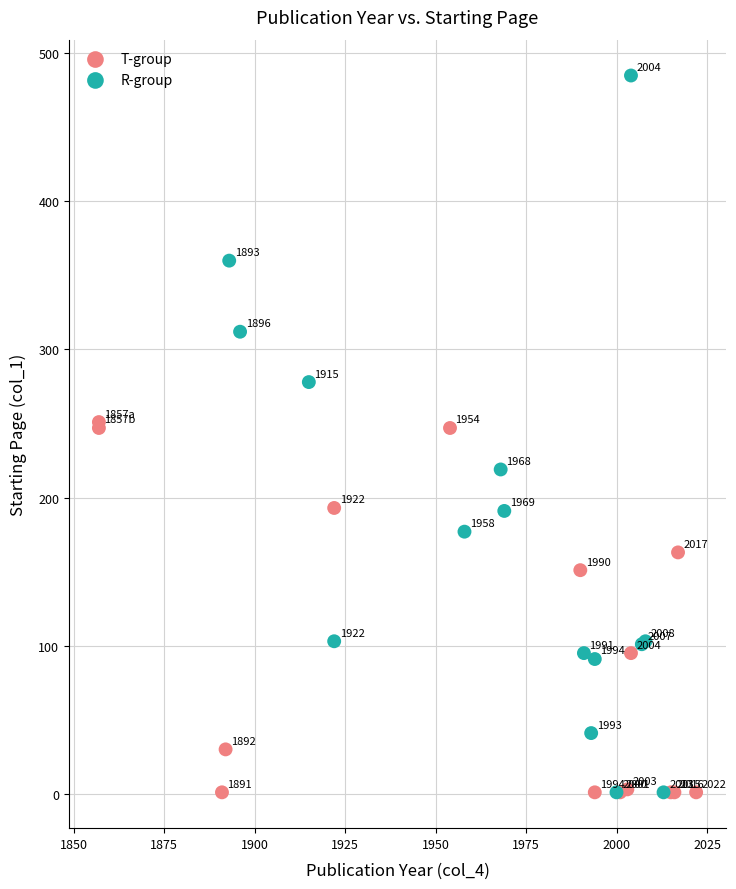

Which series has the largest Y range (max minus min)?

R-group